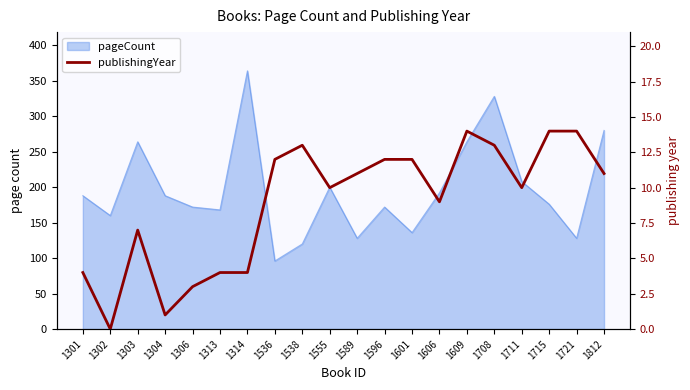

Between 1536 and 1708, which is larger?

1708